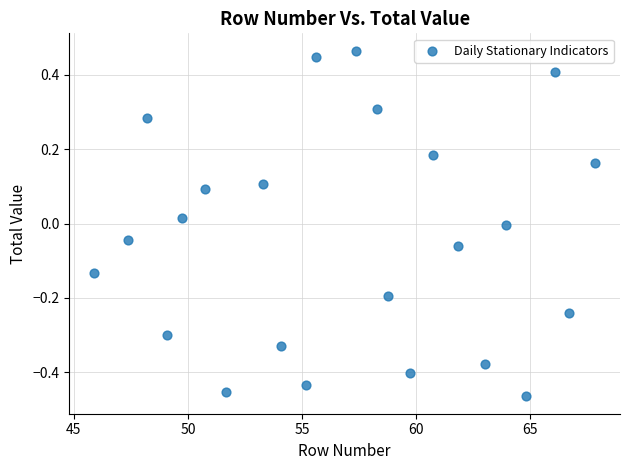

What is the range of Y values (max minus min)?

0.9